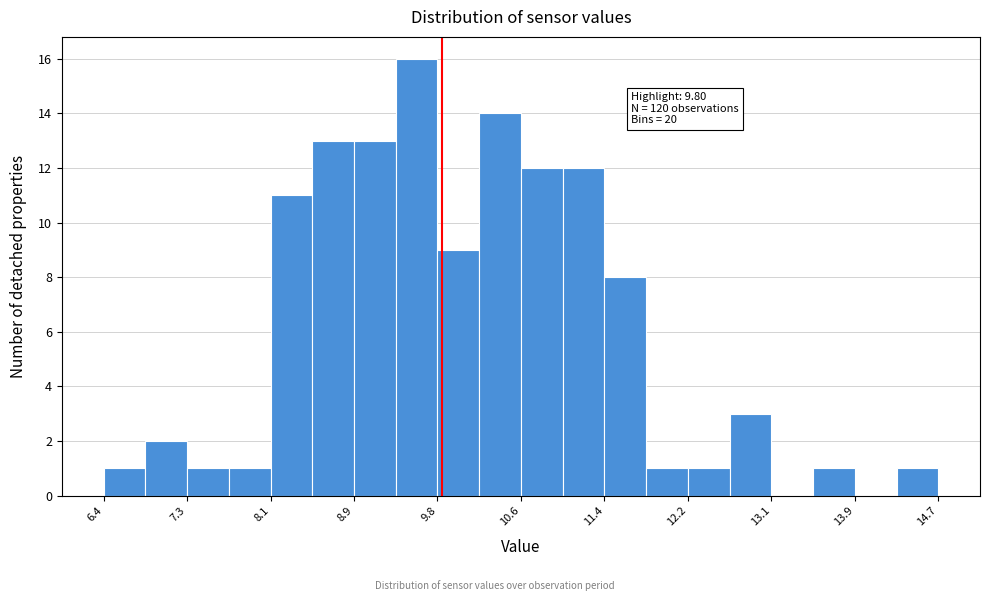

Over which range of the x-axis is the bar tallest?

9.3 to 9.8